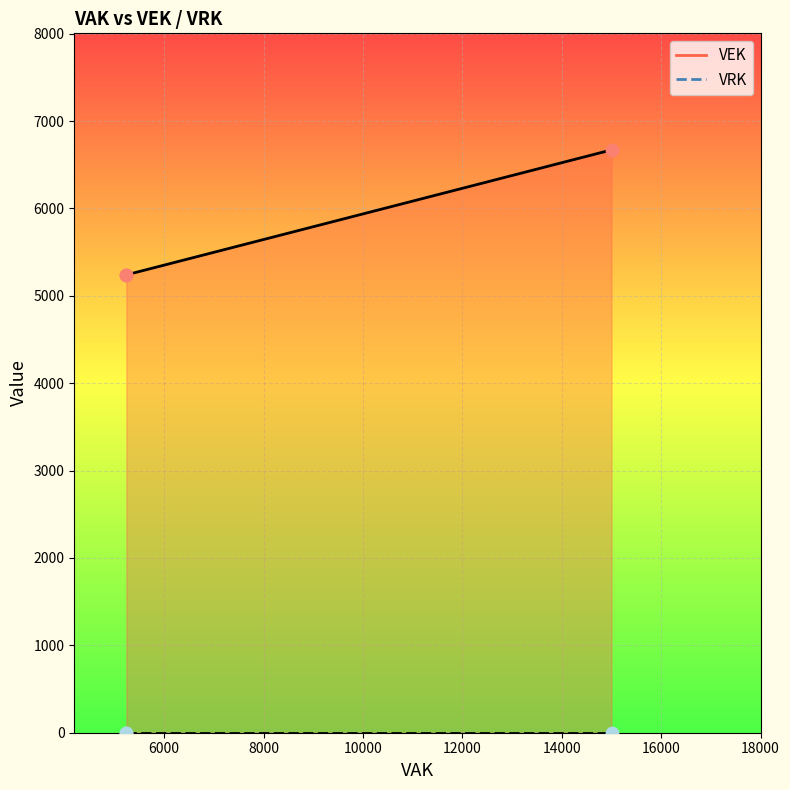

Which series has the largest total across all categories?

VEK